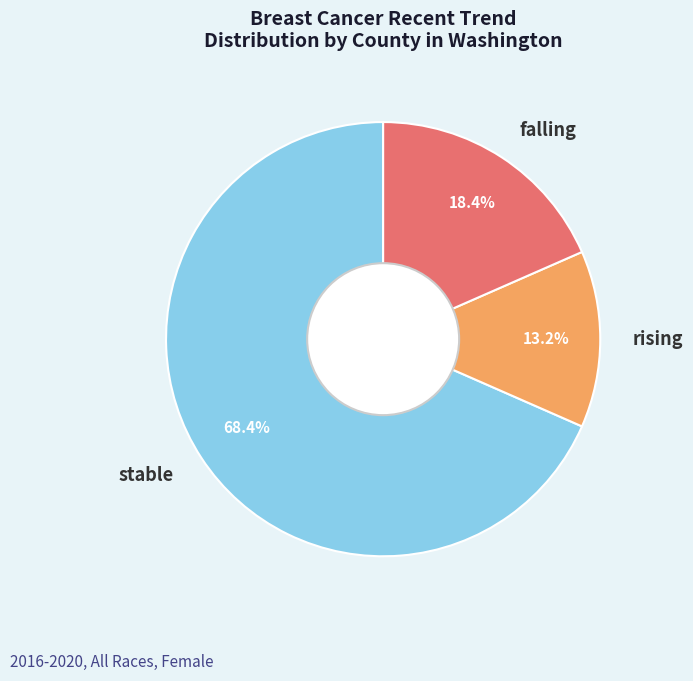

How much of the chart is everything except rising?

86.8%